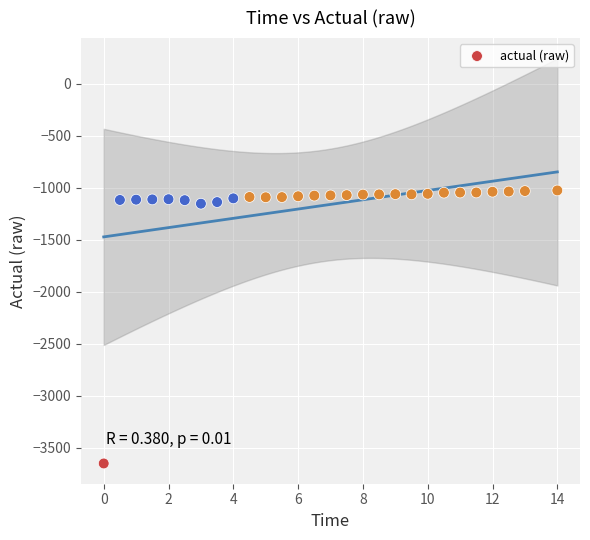

What is the range of X values (max minus min)?

14.0